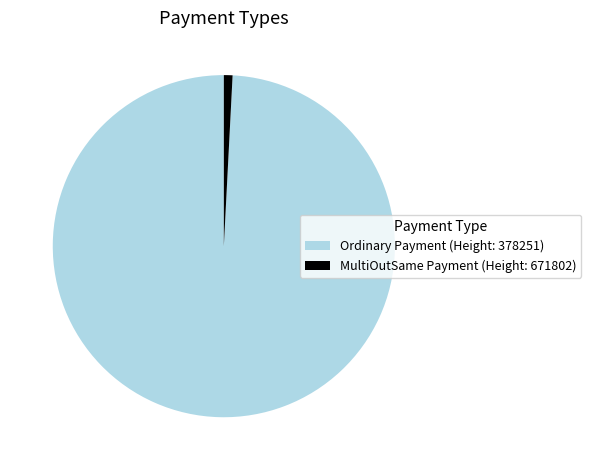

How many slices are in this pie chart?

2